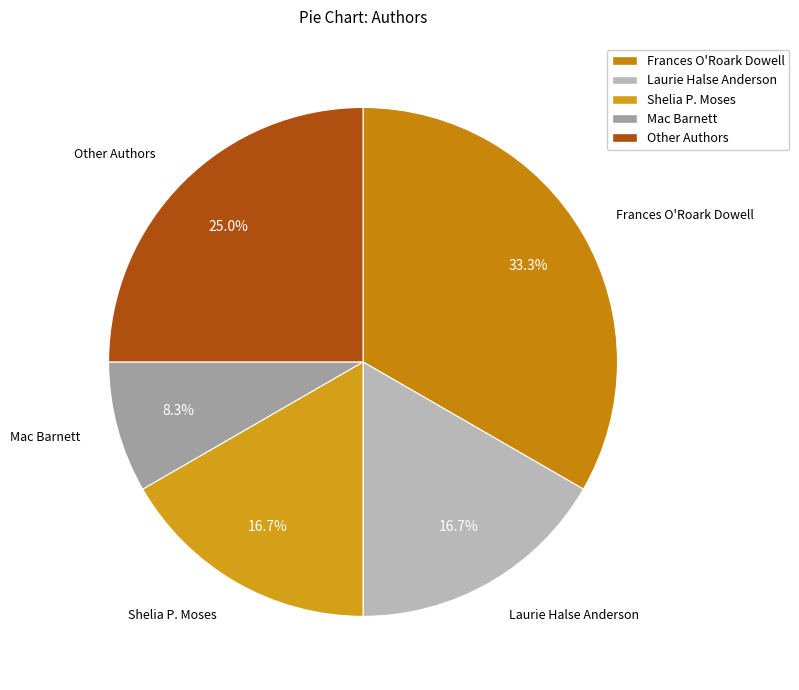

True or false: Mac Barnett accounts for 33% of the total.

False